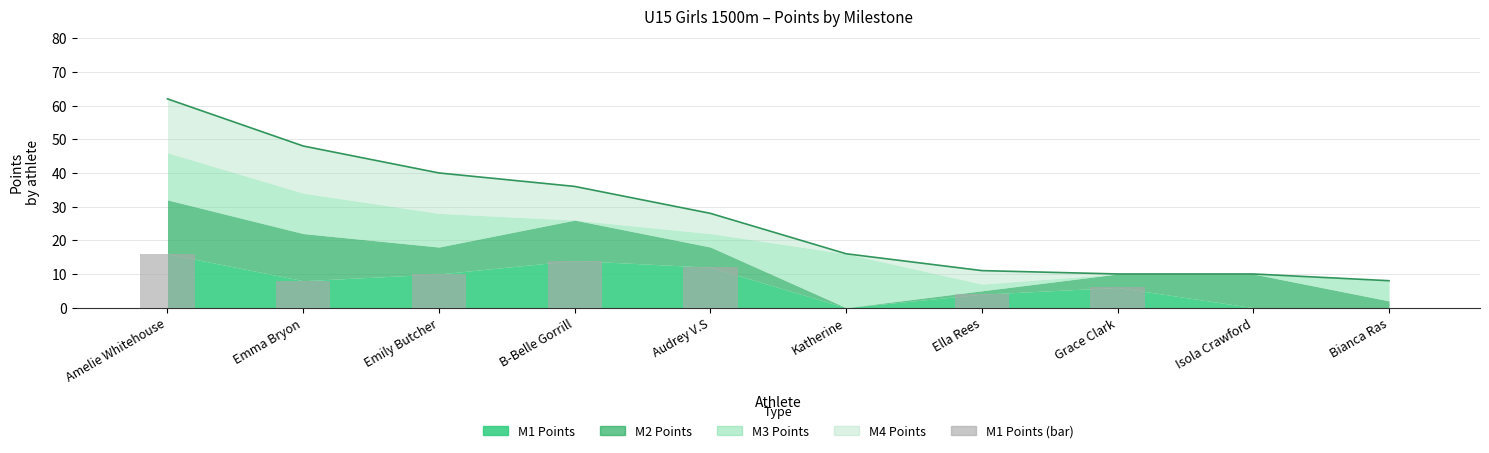

Is it true that the value at B-Belle Gorrill is 14?

True